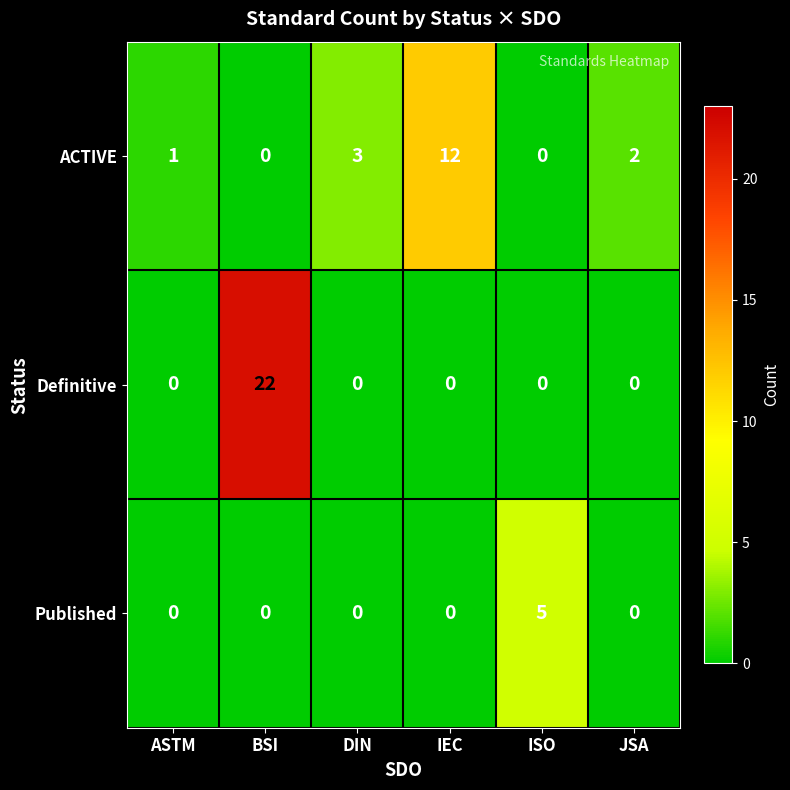

Which series has the widest spread of values?

Definitive